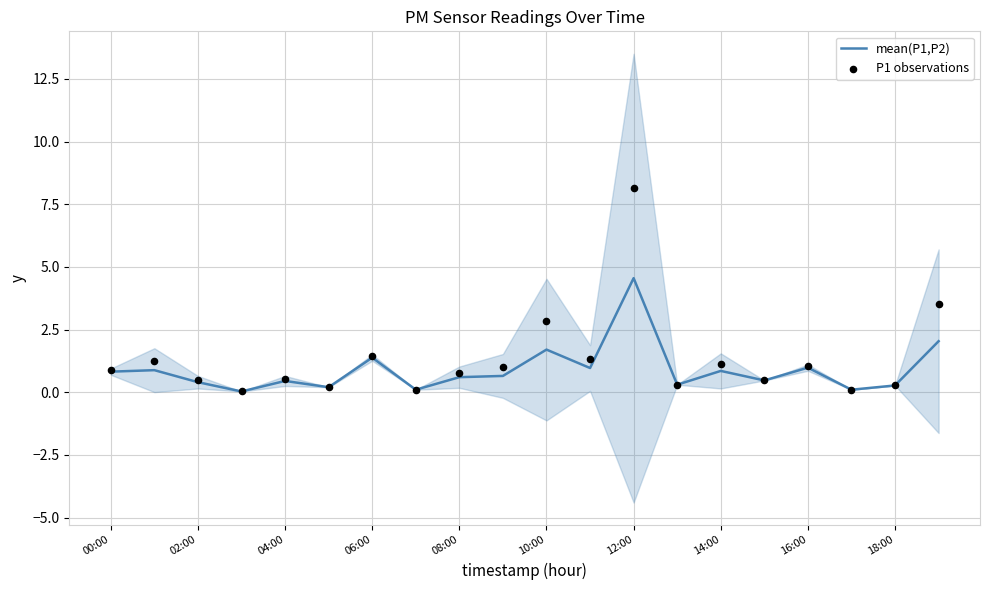

Which series has the largest Y range (max minus min)?

P1 observations